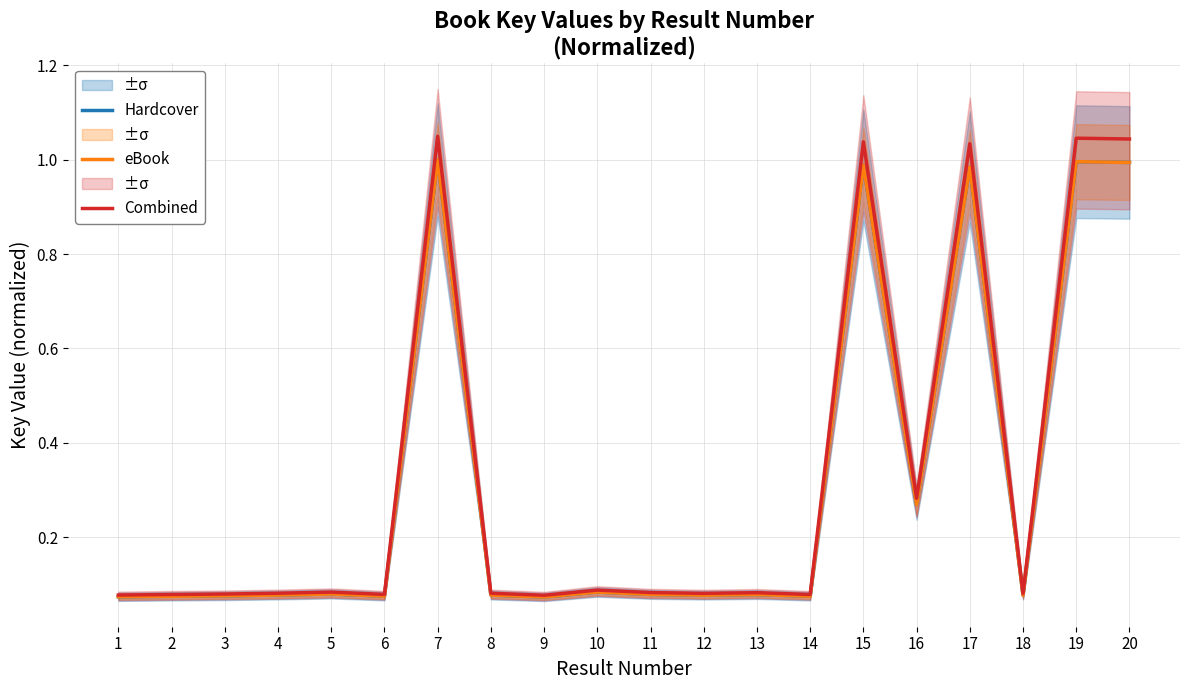

How many data points does each series have?

20